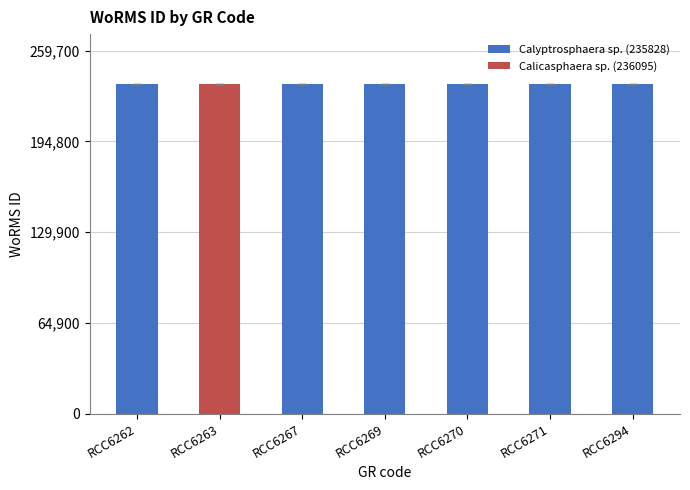

The chart shows a value of 235828 at RCC6267. True or false?

True